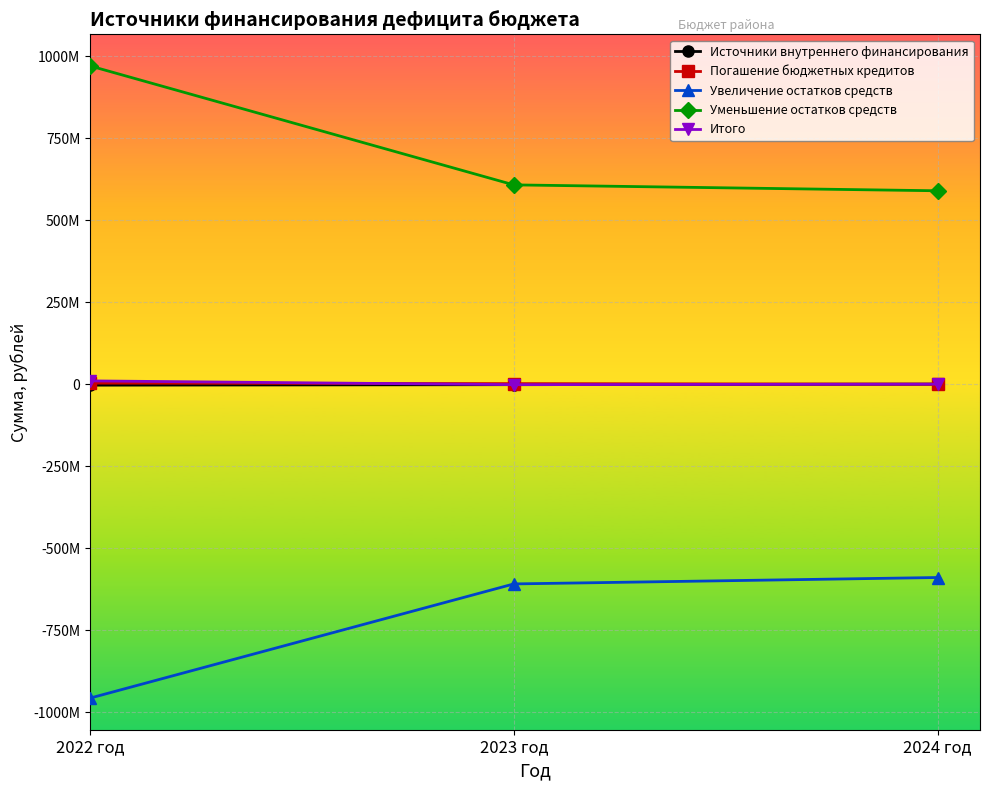

What are all the series names shown in the legend?

Источники внутреннего финансирования, Погашение бюджетных кредитов, Увеличение остатков средств, Уменьшение остатков средств, Итого